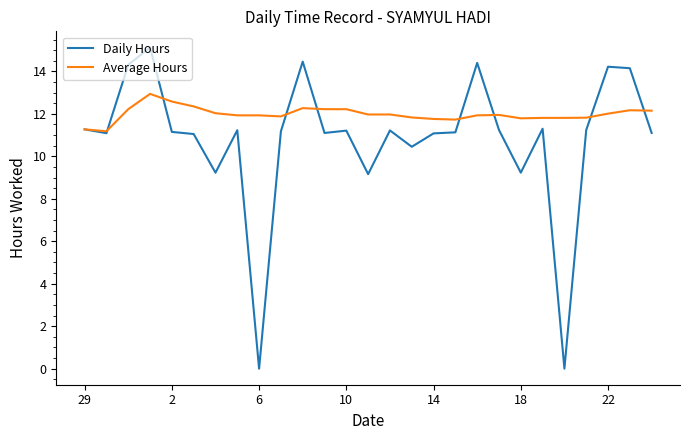

Rank the series by their maximum value, from lowest to highest.

Average Hours, Daily Hours